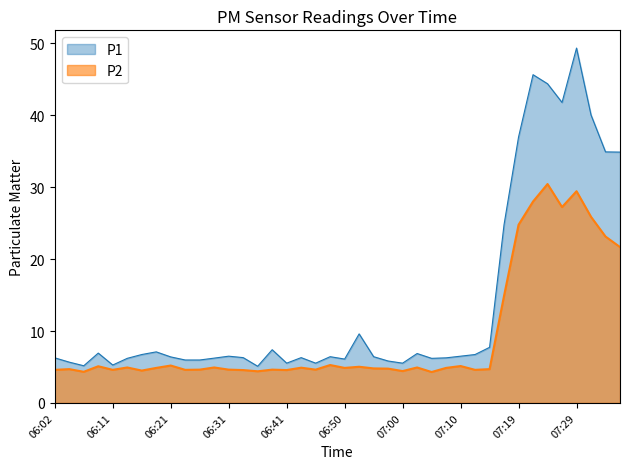

Rank the series at 06:11 from highest to lowest value.

P1, P2